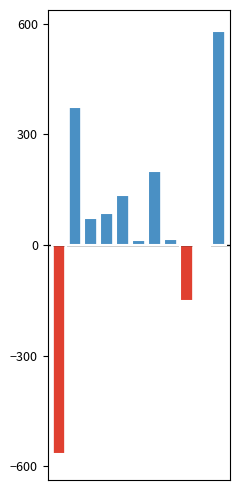

What is the smallest value displayed?

-567